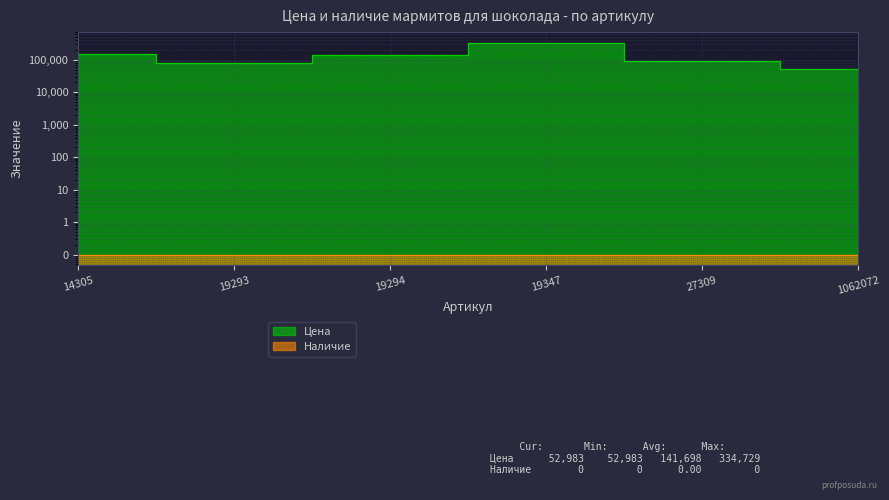

Reading left to right, what are all the values shown in this chart?

152754	78615	140043	334729	91062	52983